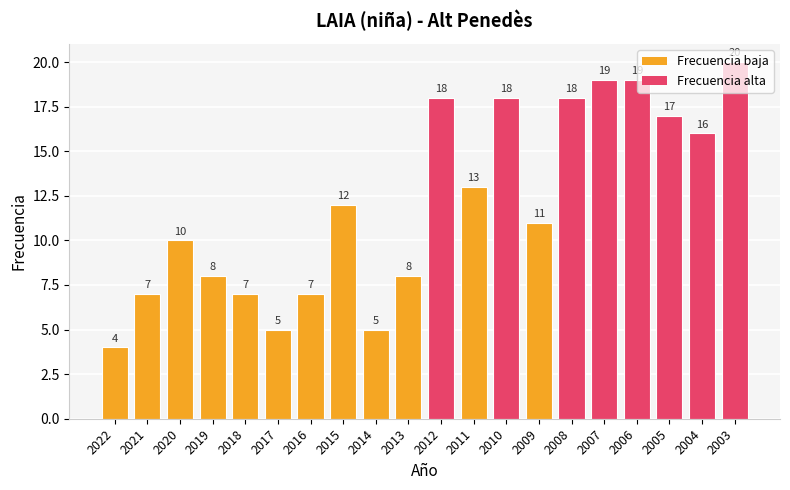

What is the value of the 13th bar from the left?

18